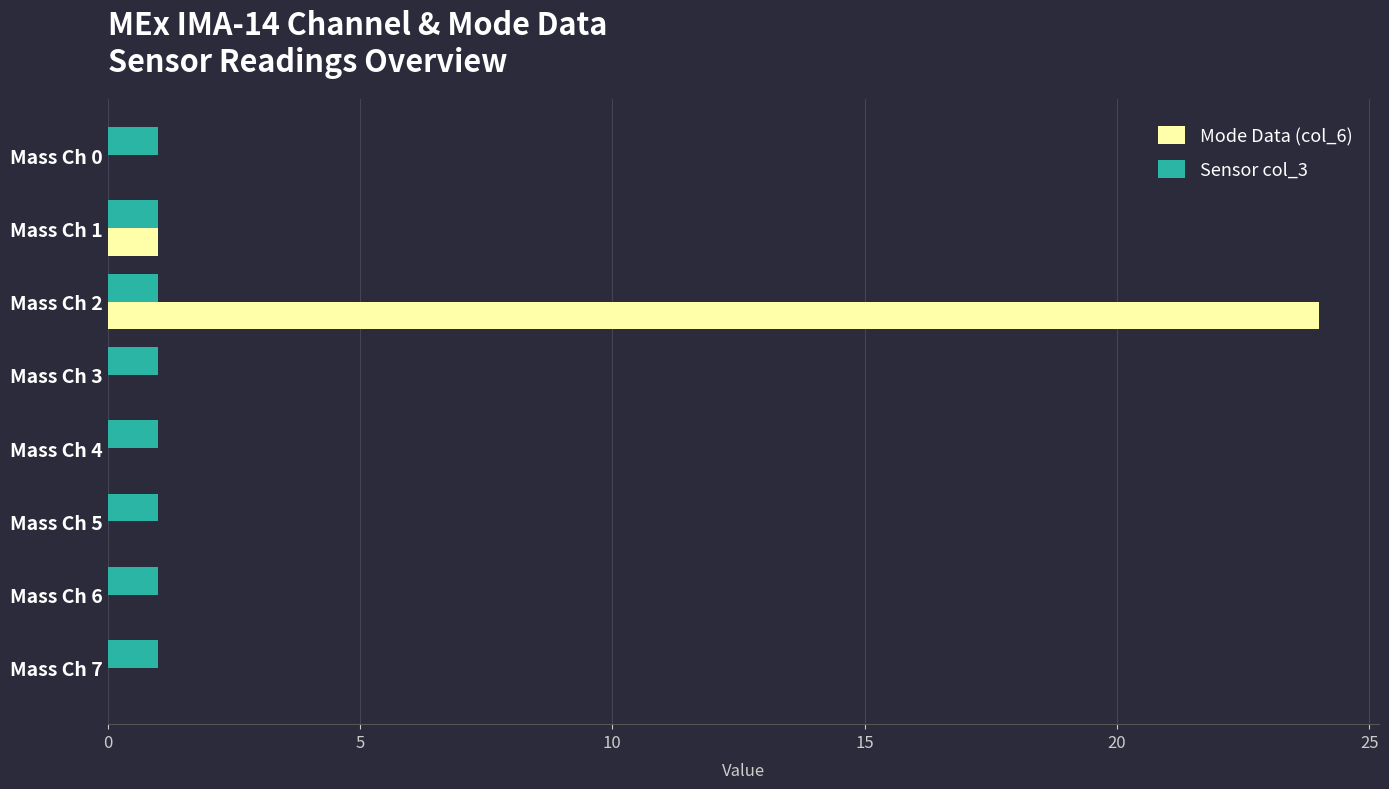

Which category has the highest value across all series?

Mass Ch 2